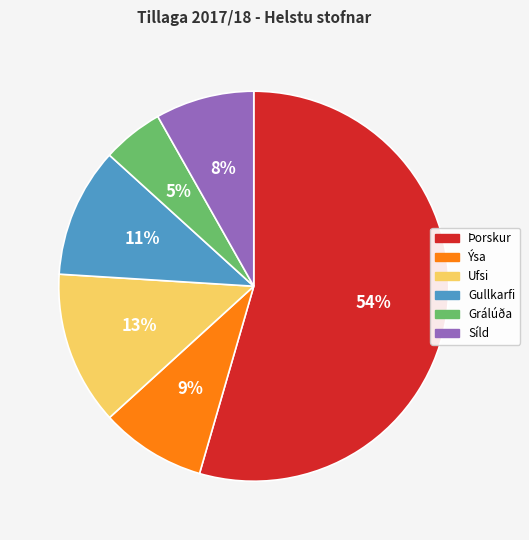

Which has a higher value, Ýsa or Ufsi?

Ufsi